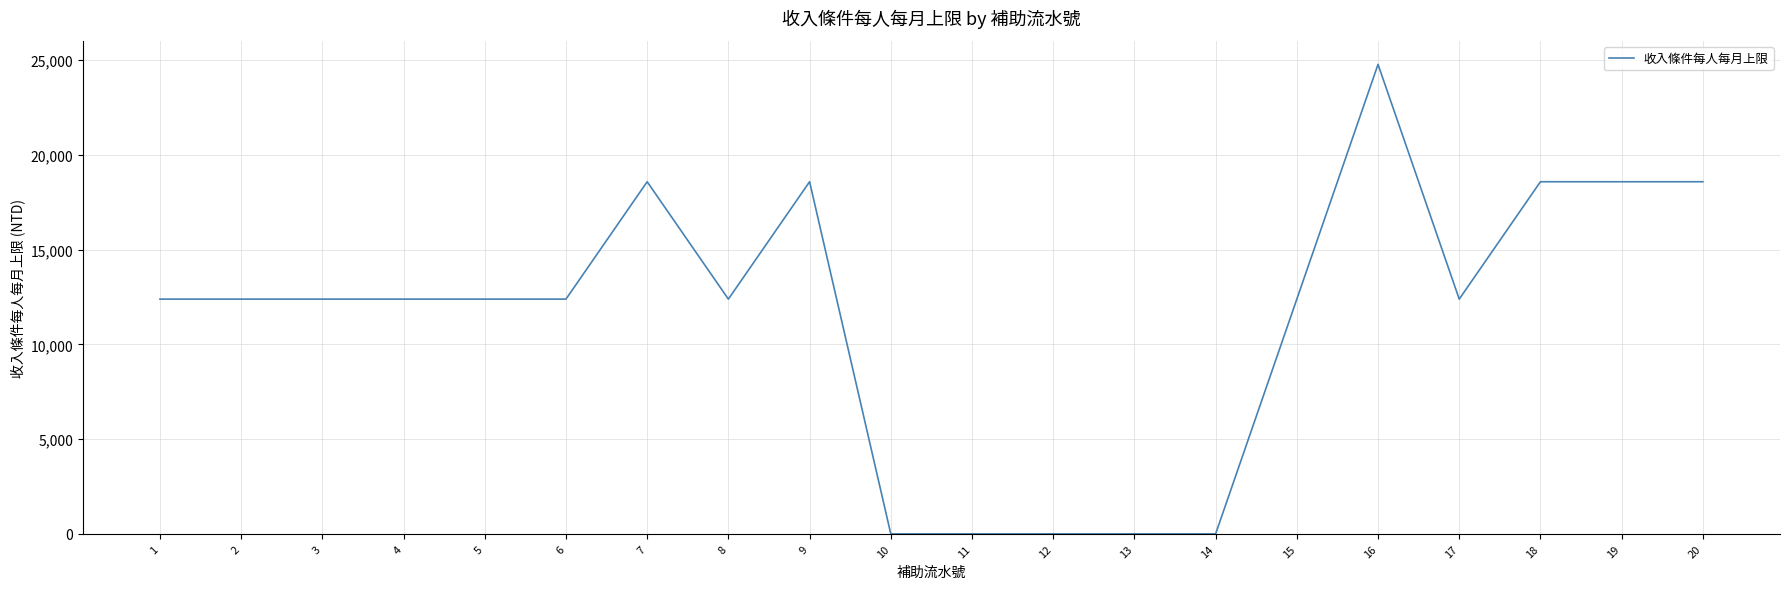

How many lines are shown in the chart?

1